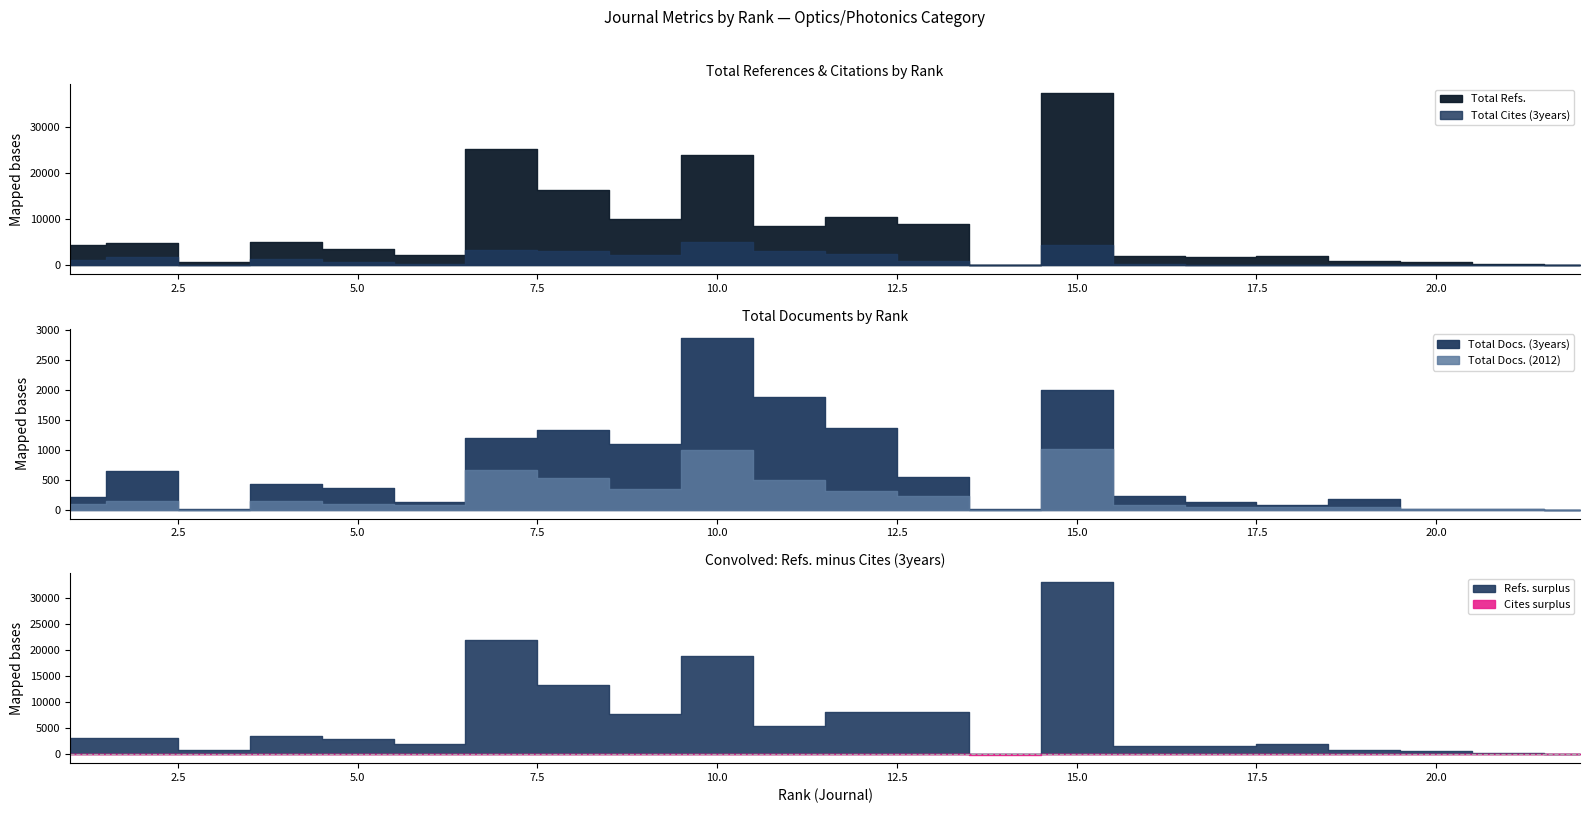

Where does the Total Cites (3years) series first go above 985?

1